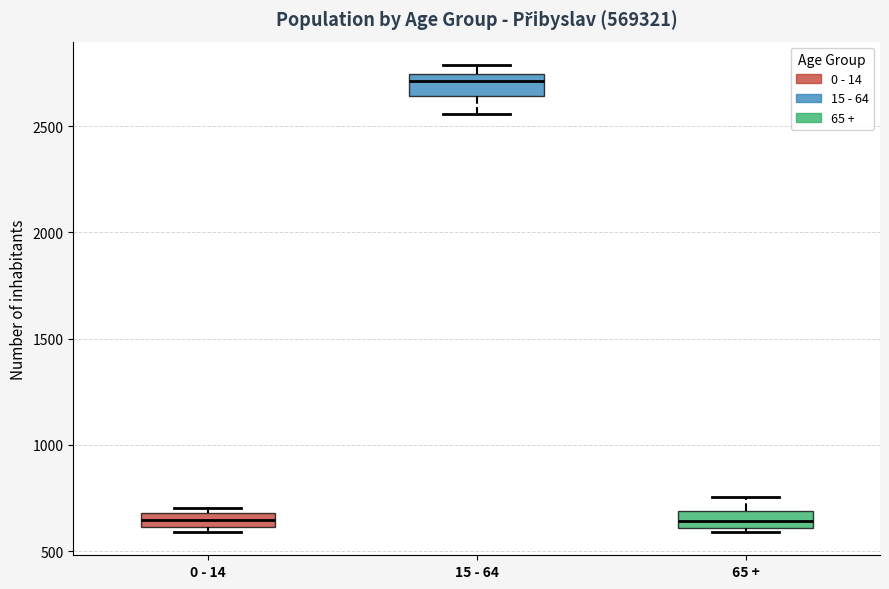

Where does the lower whisker of the box for 15 - 64 end on the y-axis? The values are not printed on the chart, so give them approximately, as read against the axis.

2550